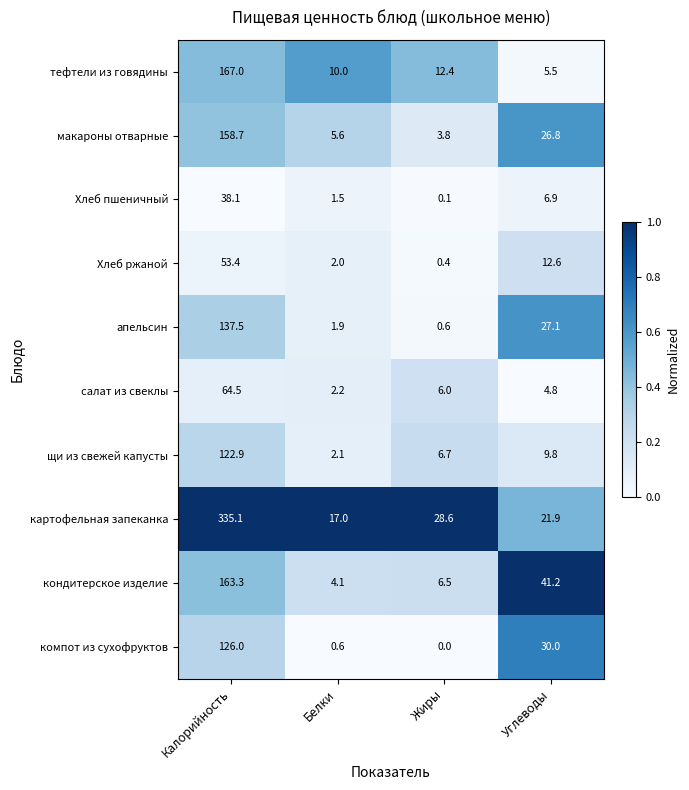

At which label does салат из свеклы first exceed 6?

Калорийность